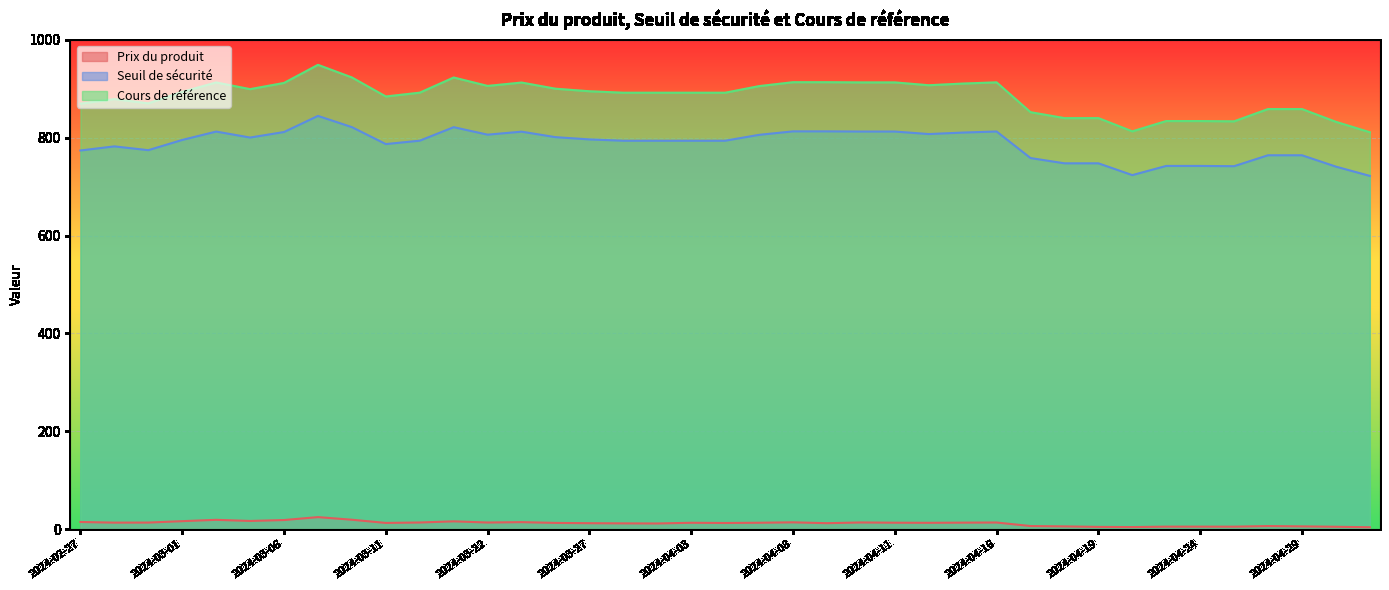

What are all the series names shown in the legend?

Prix du produit, Seuil de sécurité, Cours de référence